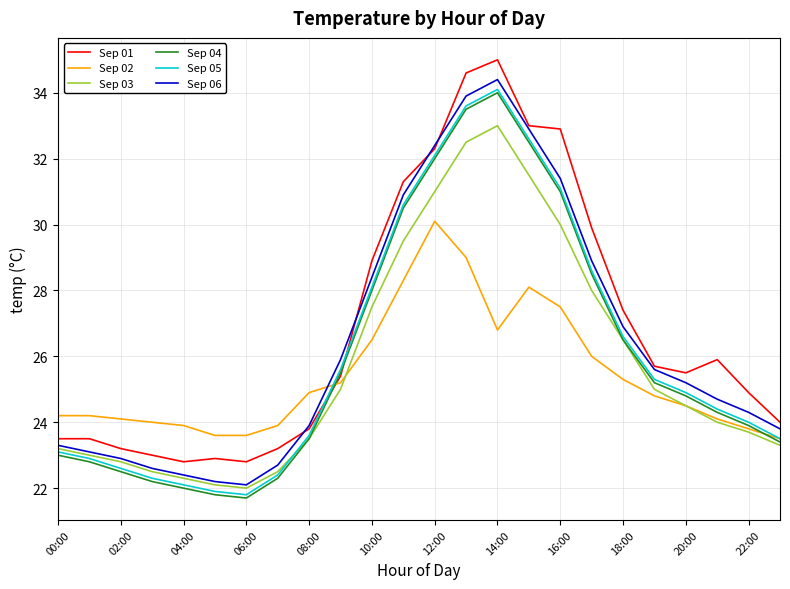

What are all the series names shown in the legend?

Sep 01, Sep 02, Sep 03, Sep 04, Sep 05, Sep 06